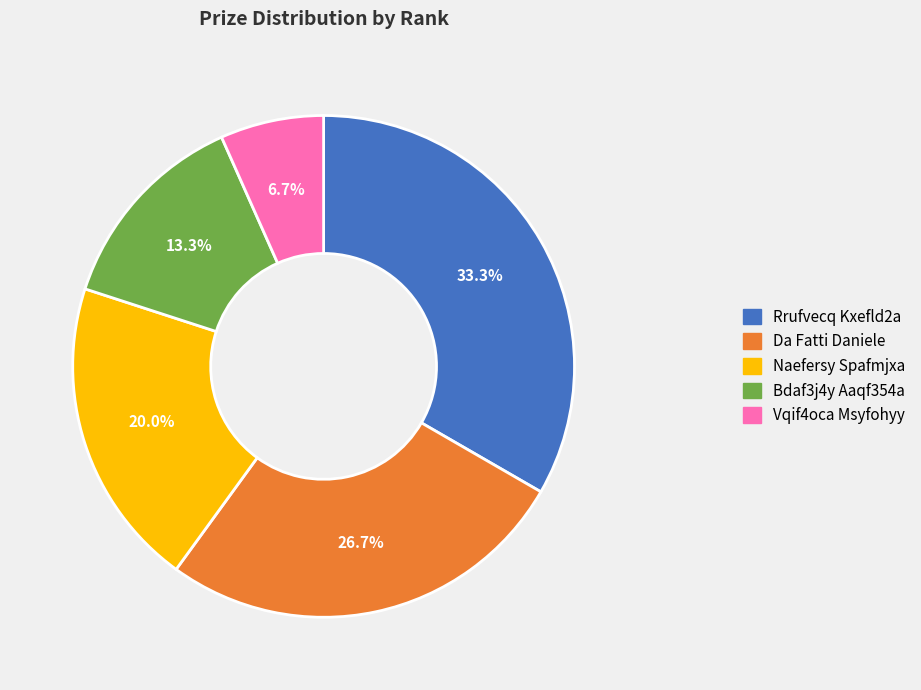

Does Da Fatti Daniele represent more than half of the total?

No